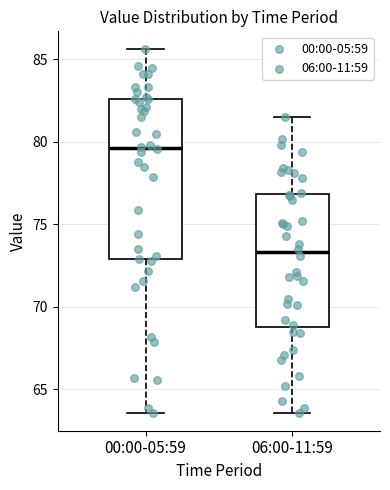

Where does the lower whisker of the box for 06:00-11:59 end on the y-axis? The values are not printed on the chart, so give them approximately, as read against the axis.

63.5